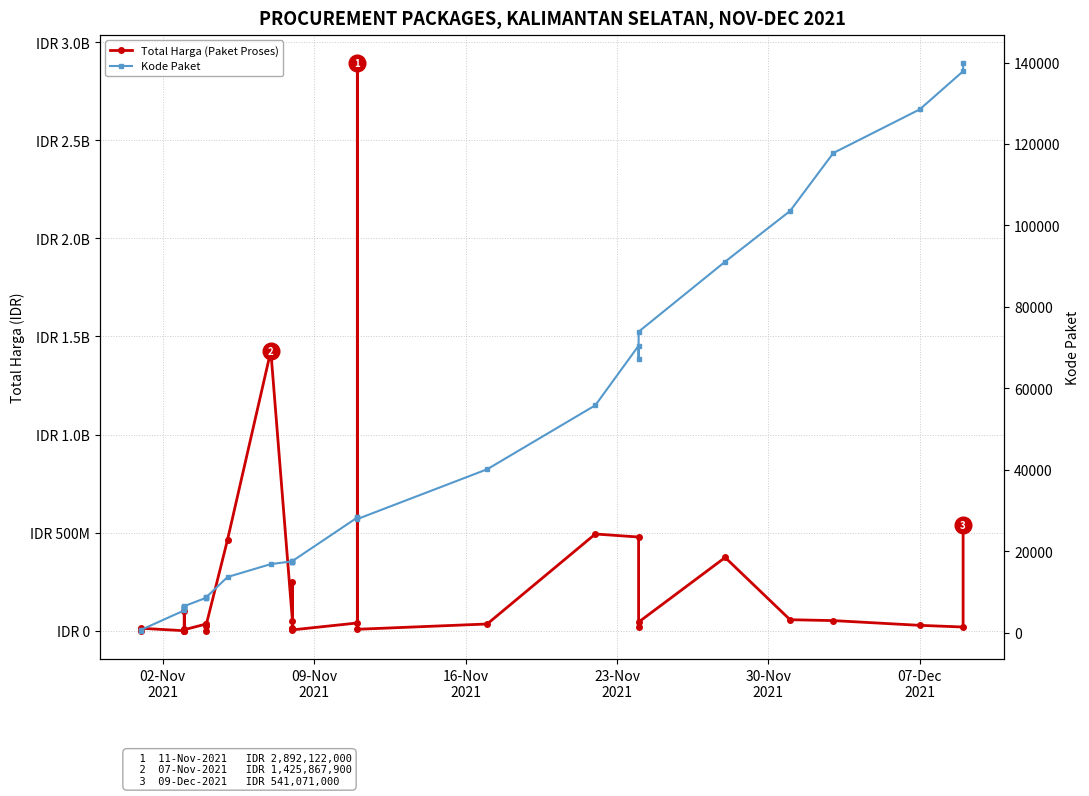

Does the chart display data point markers on the line(s)?

Yes